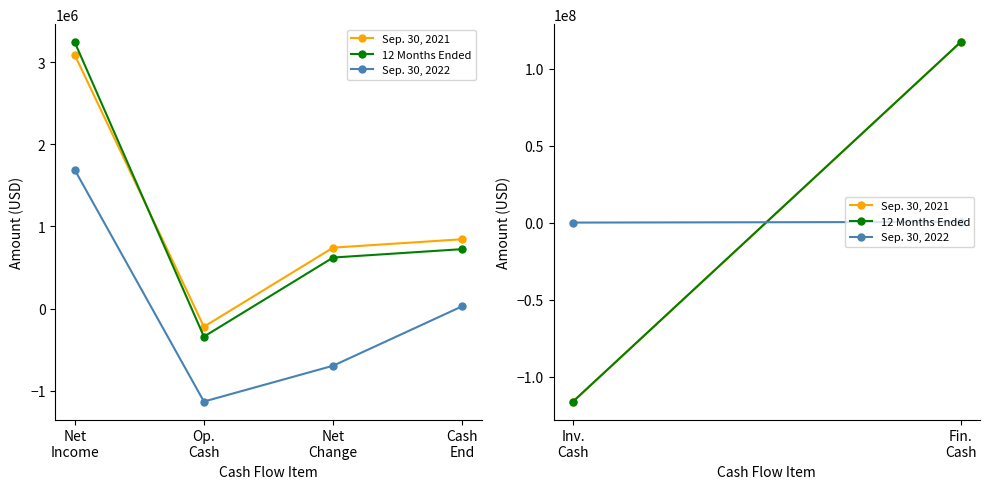

What is the value of the Sep. 30, 2021 point at the 2nd from the left?

-220098